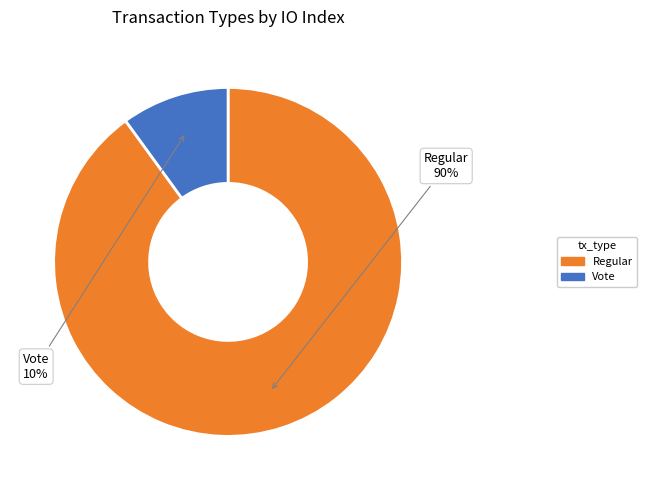

What is the smallest slice in the pie chart?

Vote